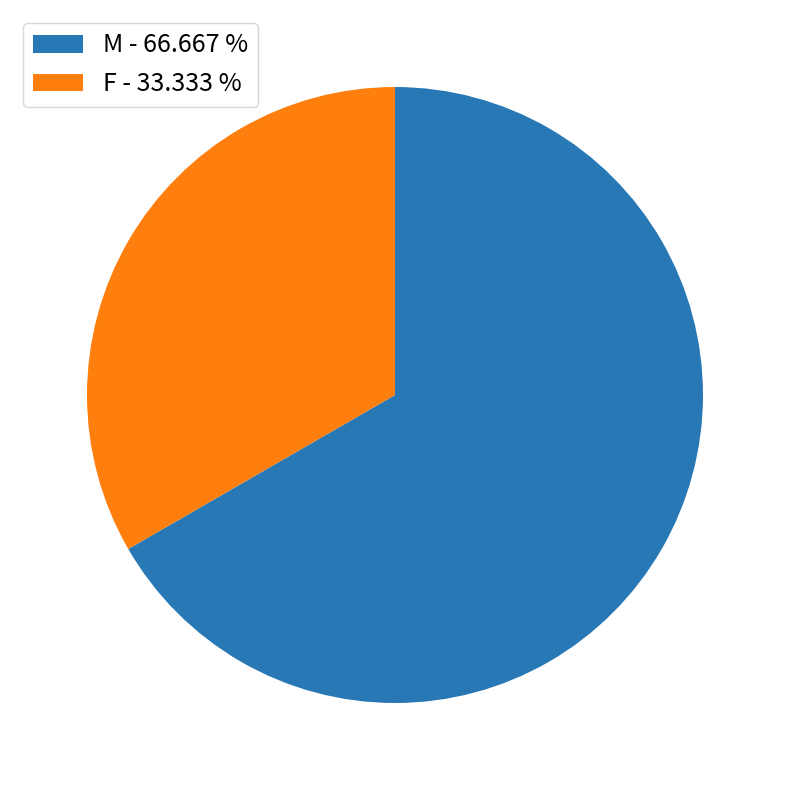

The M slice represents 67% of the pie. True or false?

True